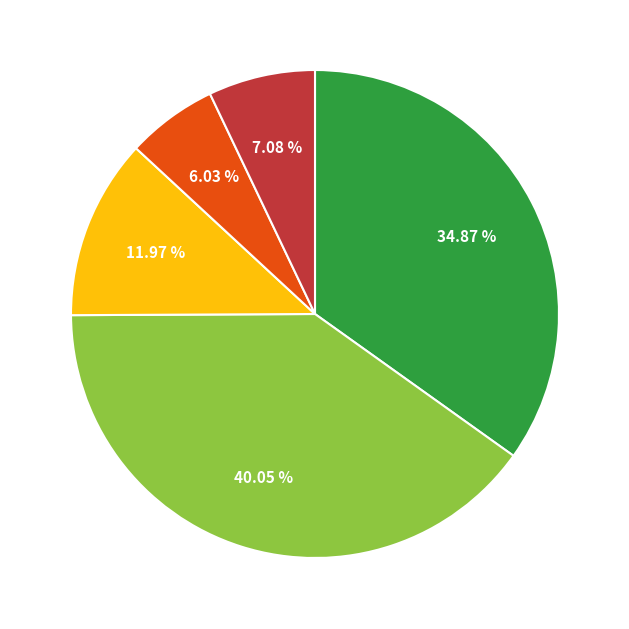

Is there any slice that represents more than half of the pie?

No